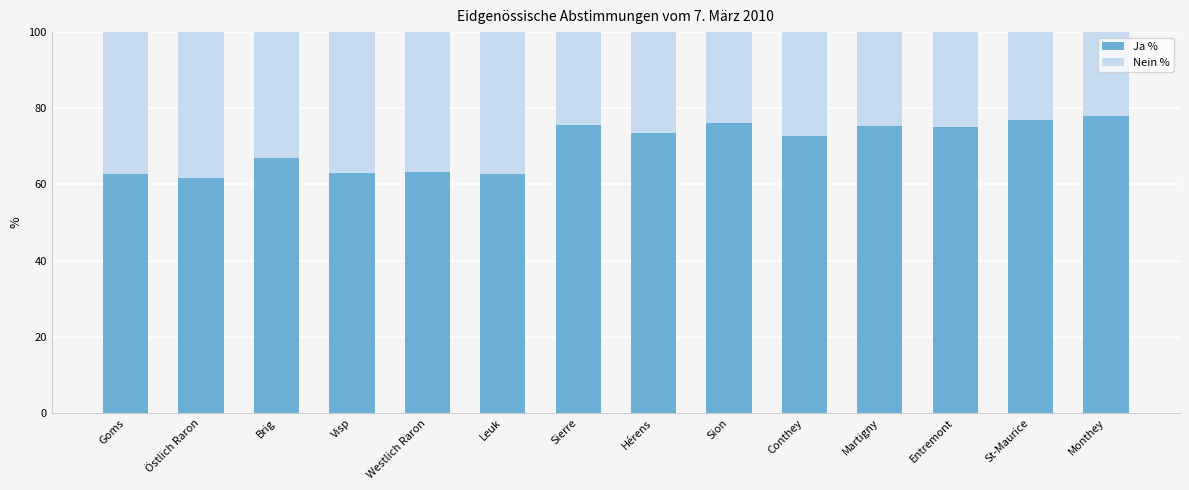

True or false: Ja % has a value of 123.8 at St-Maurice.

False